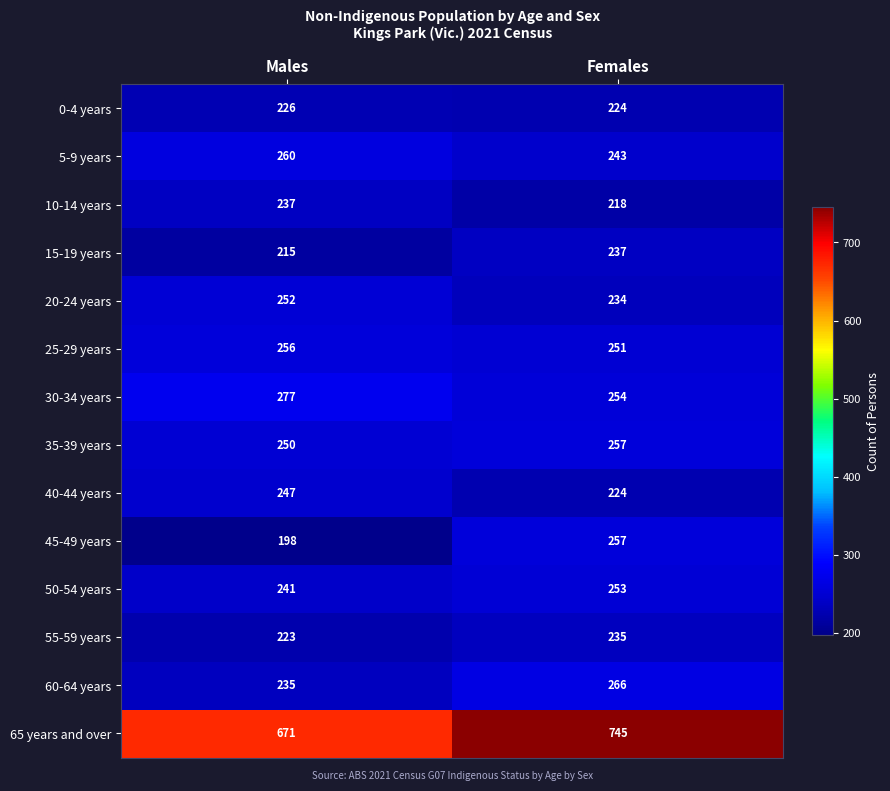

How many data points does each series have?

2